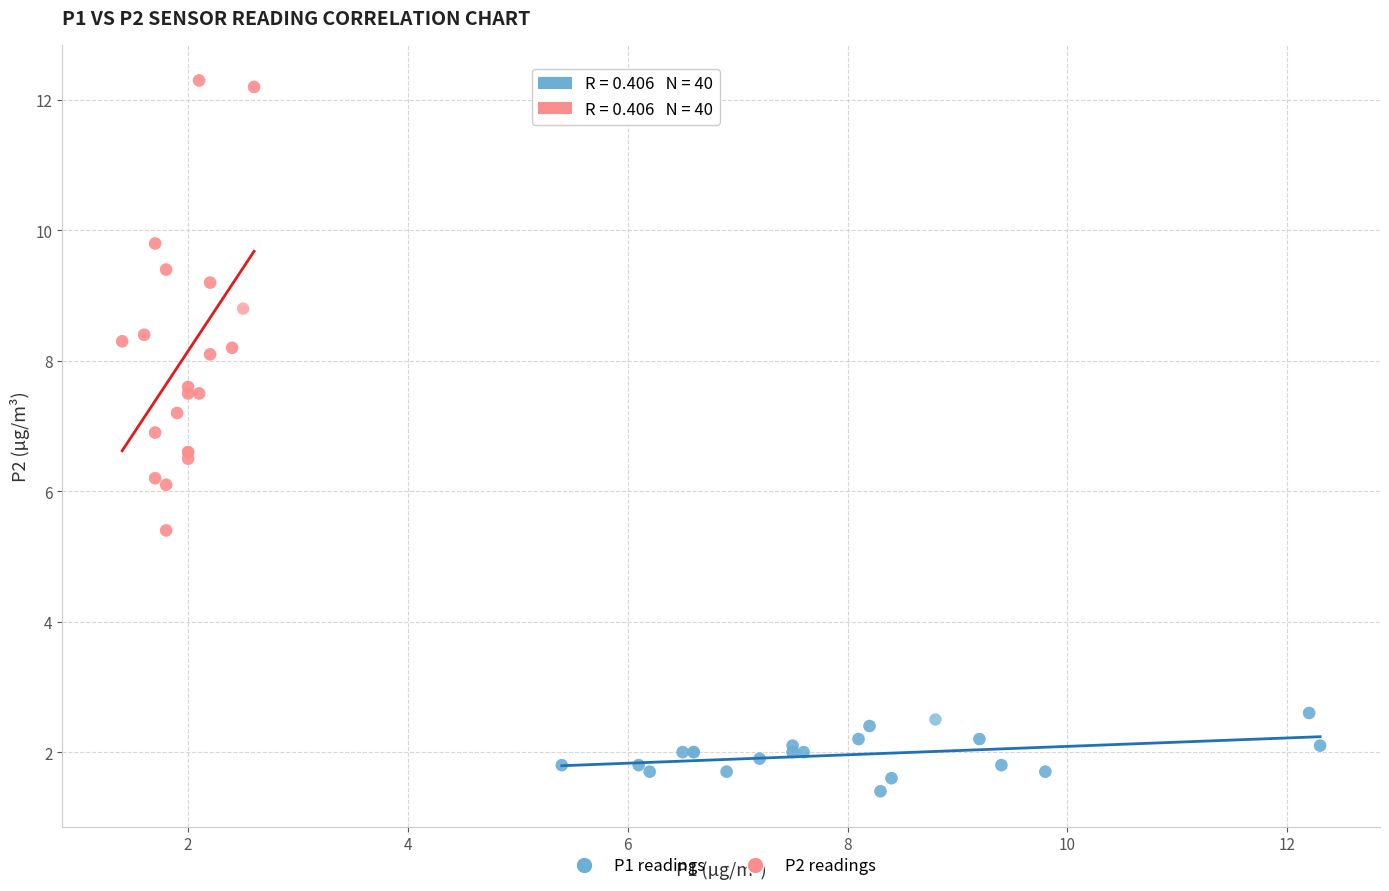

Which series reaches the maximum Y coordinate?

P2 readings